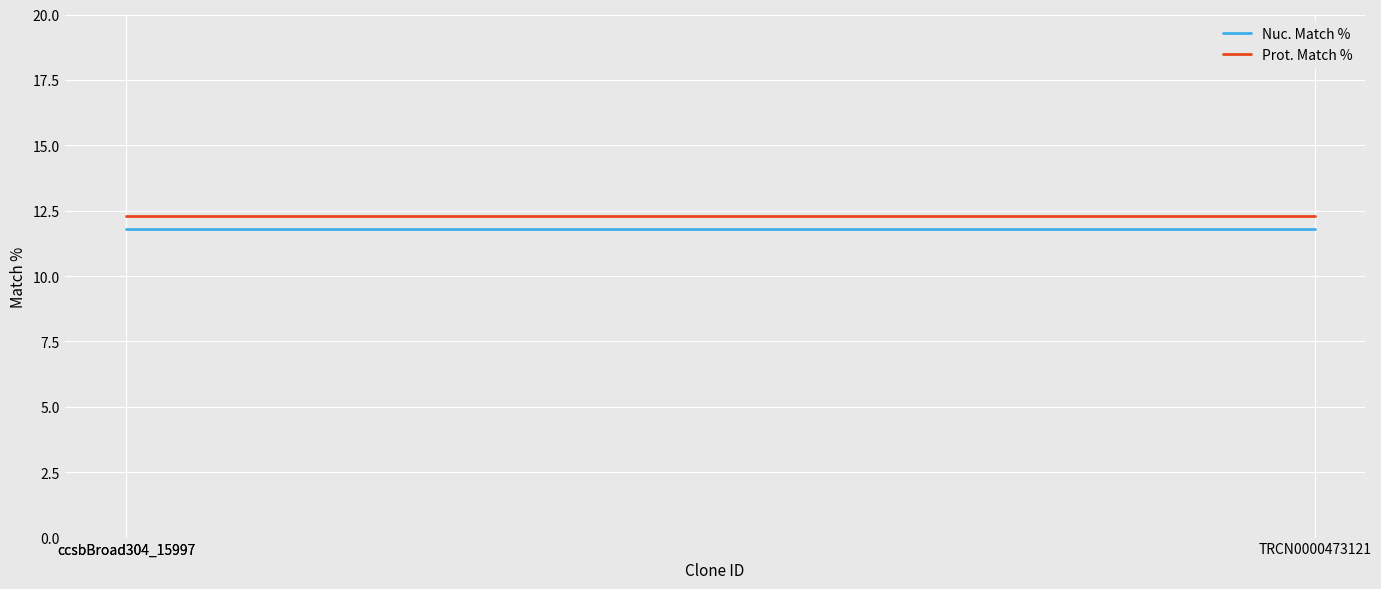

Is it true that Nuc. Match % equals 11.8 at TRCN0000473121?

True